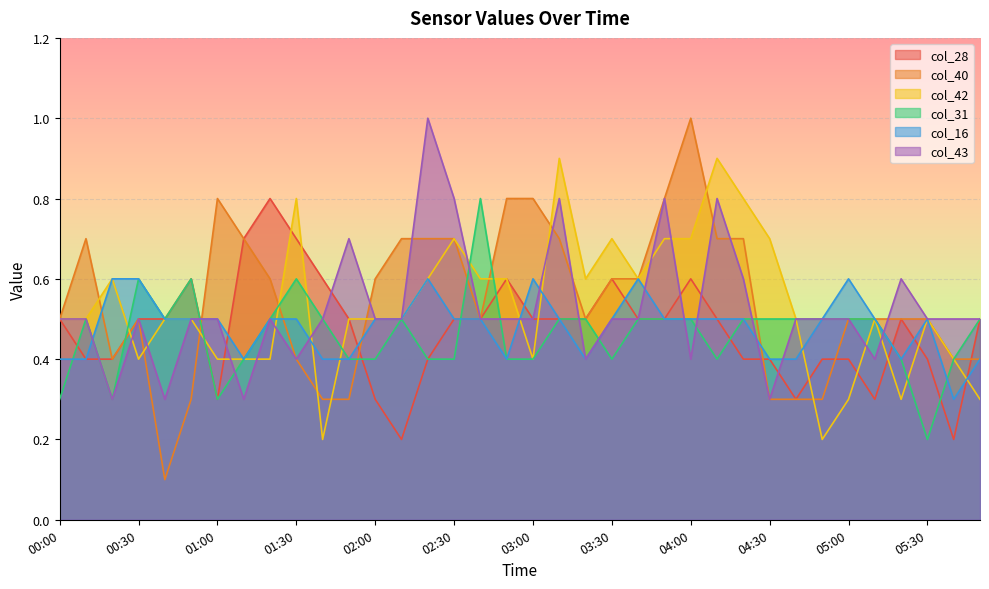

What is the average value of the col_40 series?

0.5